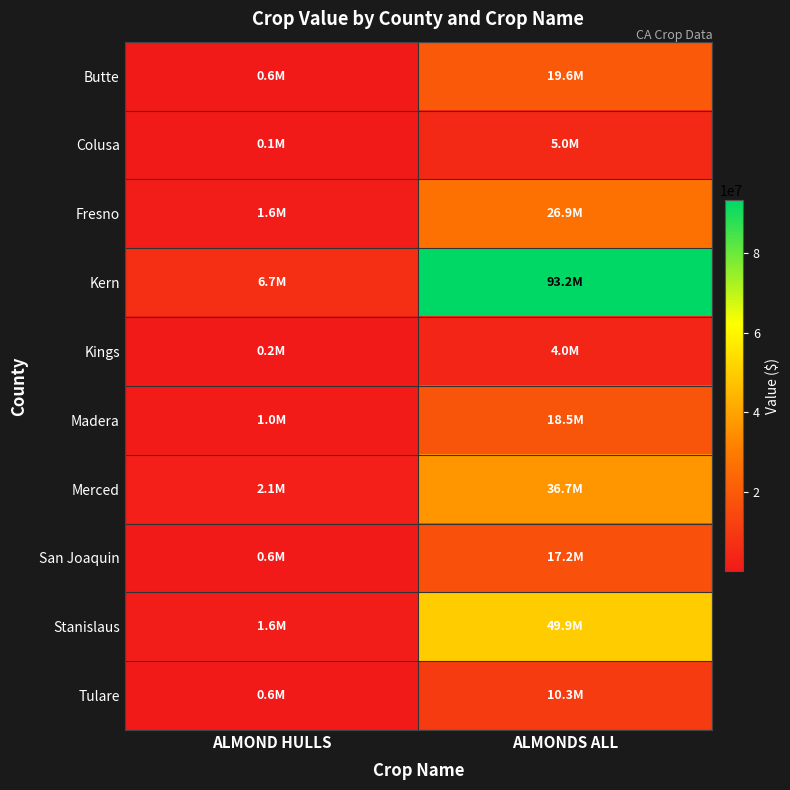

Which has a higher value, ALMOND HULLS or ALMONDS ALL?

ALMONDS ALL